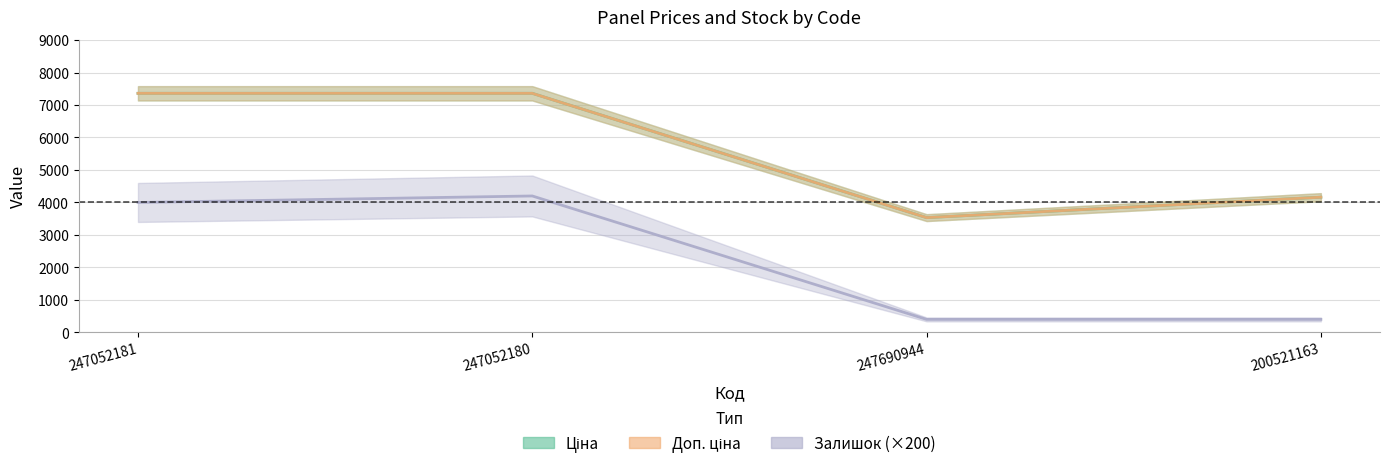

What is the total value across all series at 247052181?

18720.4